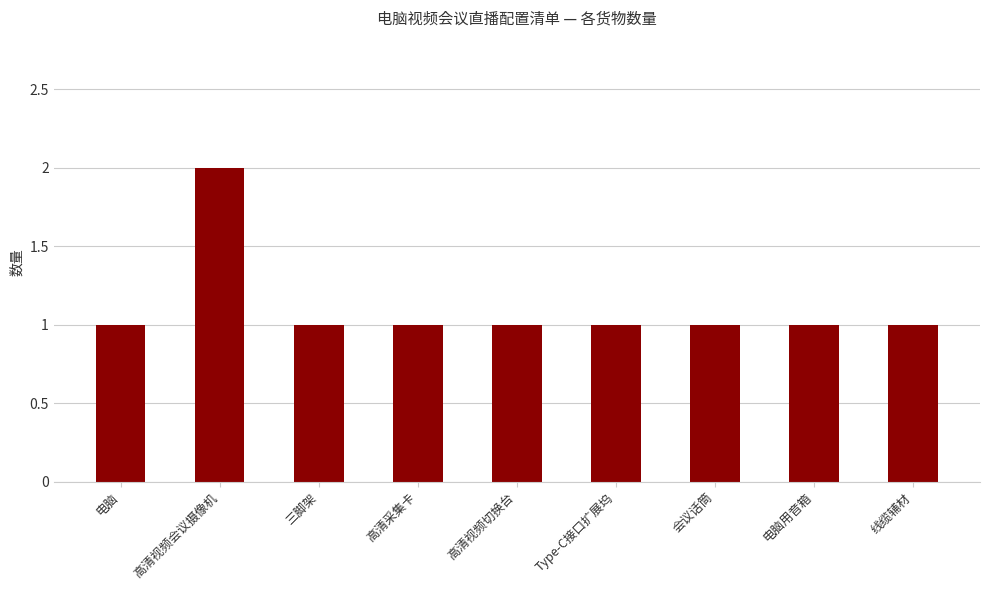

What is the label of the 2nd bar from the right?

电脑用音箱